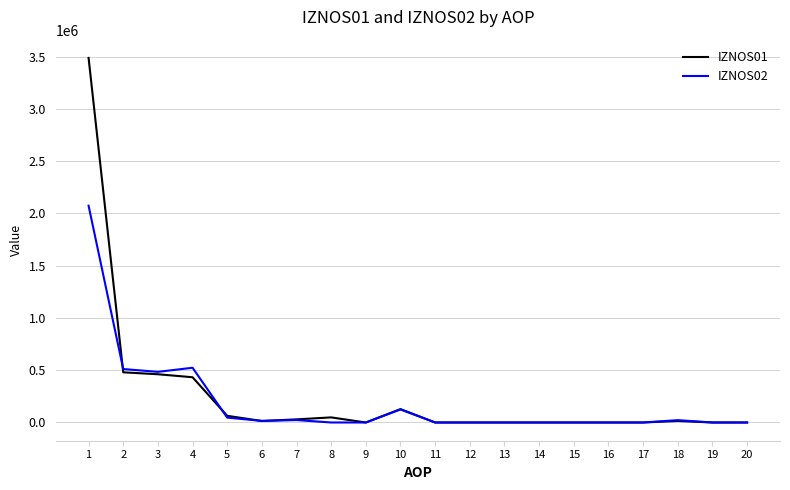

Rank the series by their maximum value, from highest to lowest.

IZNOS01, IZNOS02